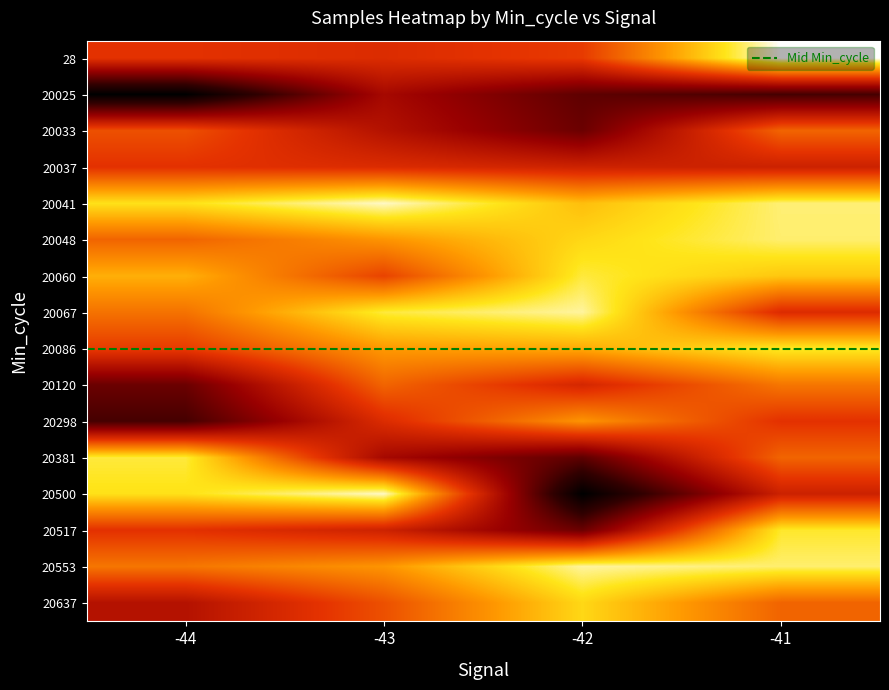

Reading left to right, extract all data points from this chart.

28: -44=4997310	-43=4996034	-42=4998615	-41=5025716
20025: -44=4963314	-43=4987294	-42=4978012	-41=4974931
20033: -44=5001269	-43=4989565	-42=4979558	-41=5003746
20037: -44=4997262	-43=4995997	-42=4993592	-41=4993379
20041: -44=5017827	-43=5023815	-42=5014072	-41=5021141
20048: -44=5003690	-43=5009570	-42=5016759	-41=5020944
20060: -44=5012482	-43=4999610	-42=5019331	-41=5015000
20067: -44=5005435	-43=5019316	-42=5022507	-41=4996037
20086: -44=4998668	-43=5010098	-42=5011972	-41=5018788
20120: -44=4979558	-43=5003746	-42=4994825	-41=5005883
20298: -44=4974931	-43=4996034	-42=5009570	-41=4997310
20381: -44=5019331	-43=4987294	-42=4978012	-41=5003746
20500: -44=5017827	-43=5023815	-42=4963314	-41=4993379
20517: -44=4997262	-43=4993592	-42=4979558	-41=5018788
20553: -44=5005883	-43=5009570	-42=5022507	-41=5020944
20637: -44=4989565	-43=5001269	-42=5016759	-41=5003690